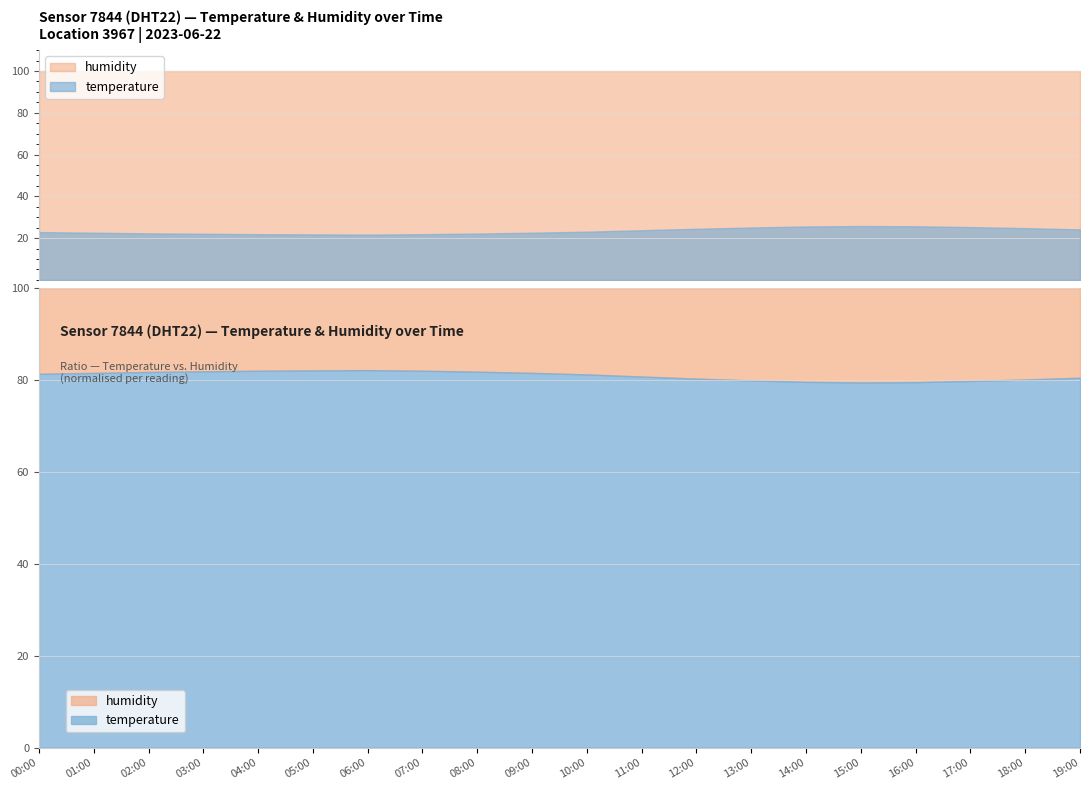

Which series has the largest total across all categories?

humidity